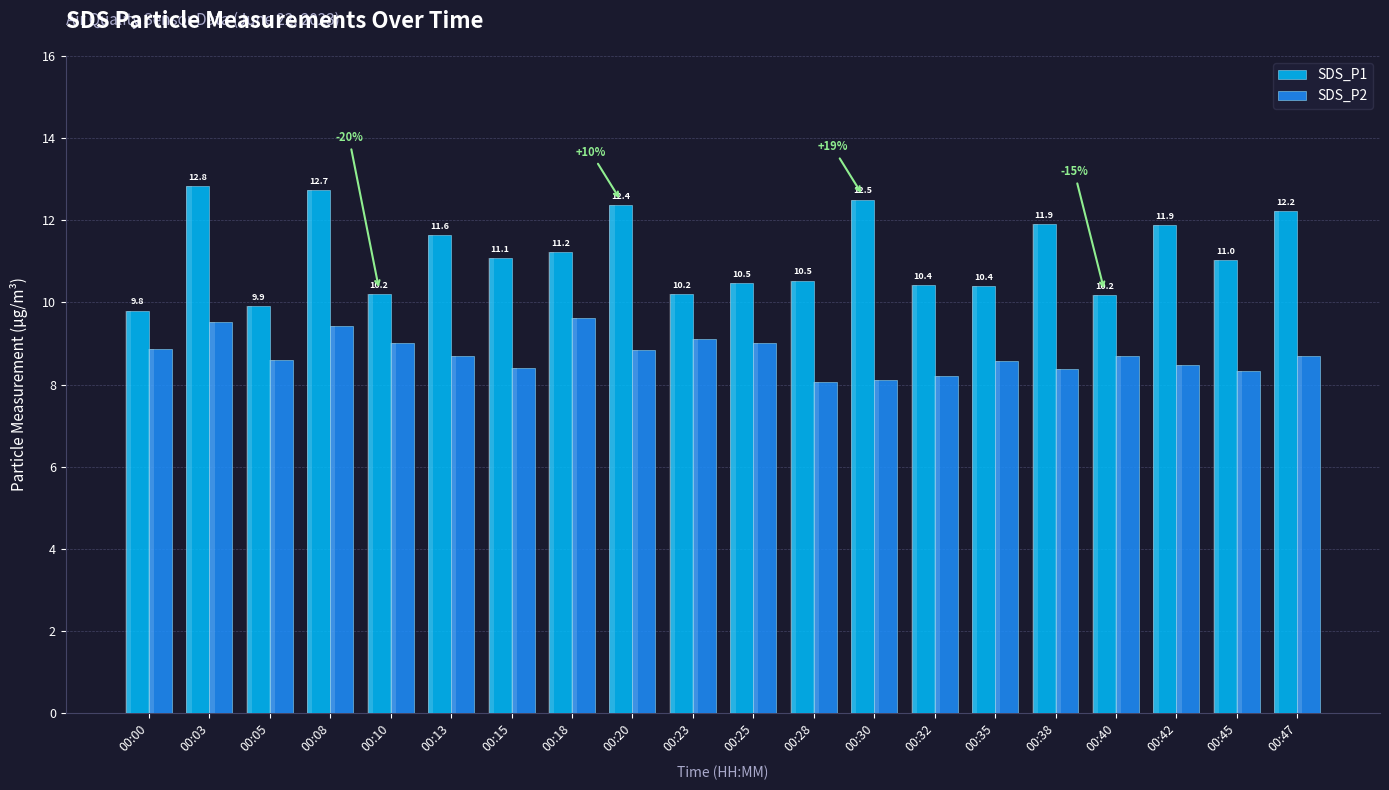

What is the maximum value shown in the chart?

12.8